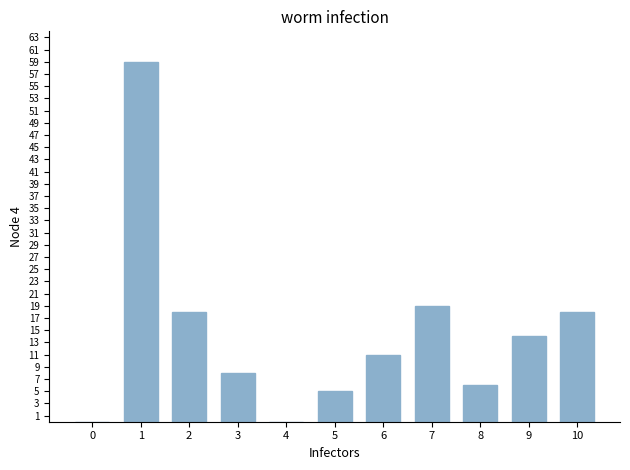

The chart shows a value of 93 at 1. True or false?

False